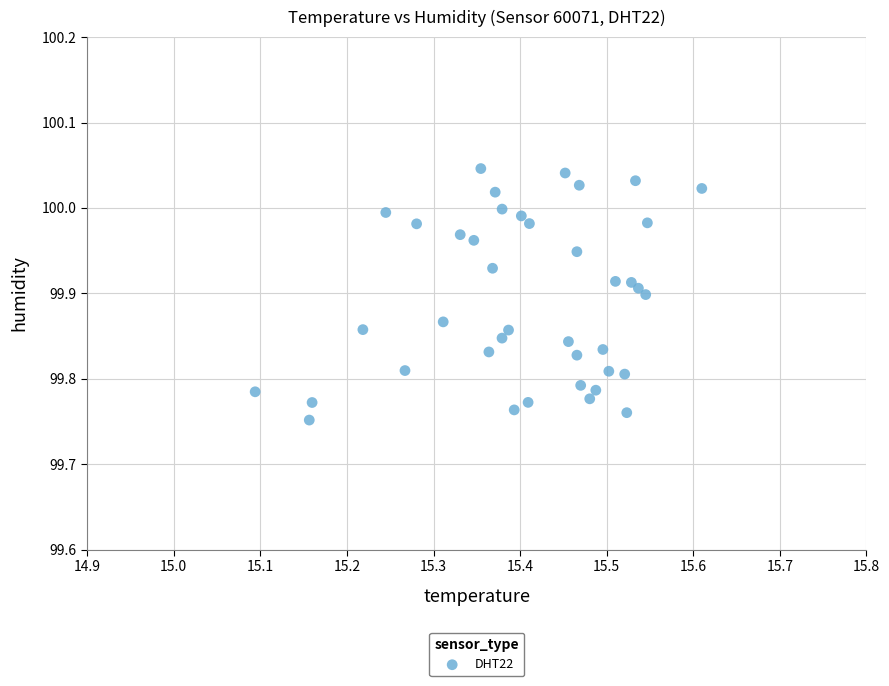

What is the range of Y values (max minus min)?

0.3